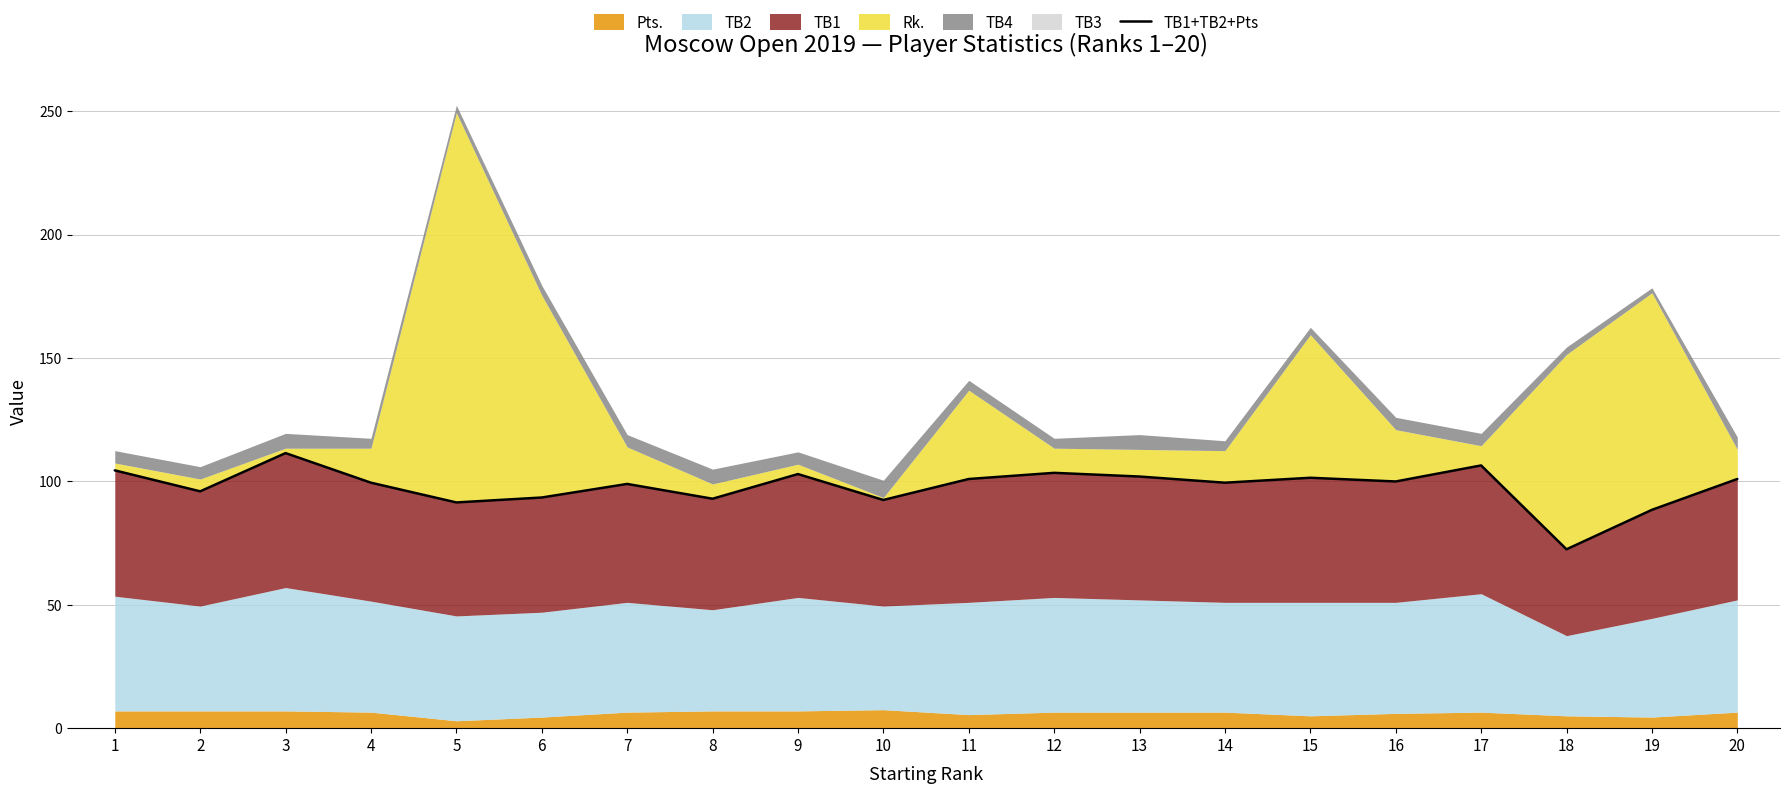

How many lines are shown in the chart?

1